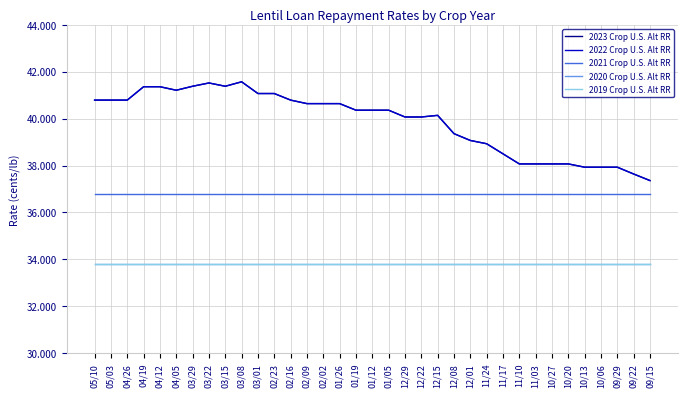

True or false: 2020 Crop U.S. Alt RR and 2022 Crop U.S. Alt RR intersect in this chart.

False